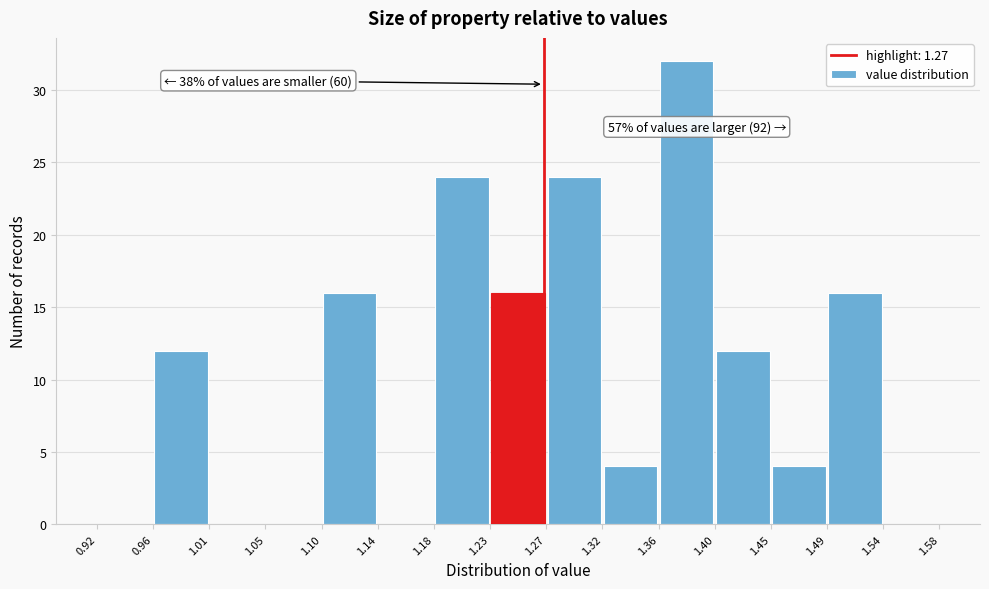

Which range on the x-axis has the tallest bar?

1.36 to 1.40